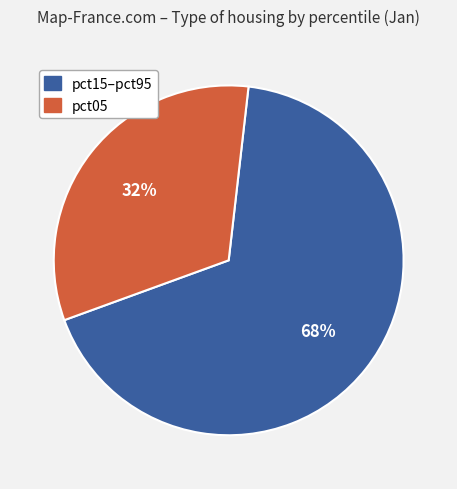

To the nearest percent, what is the average slice percentage?

50%